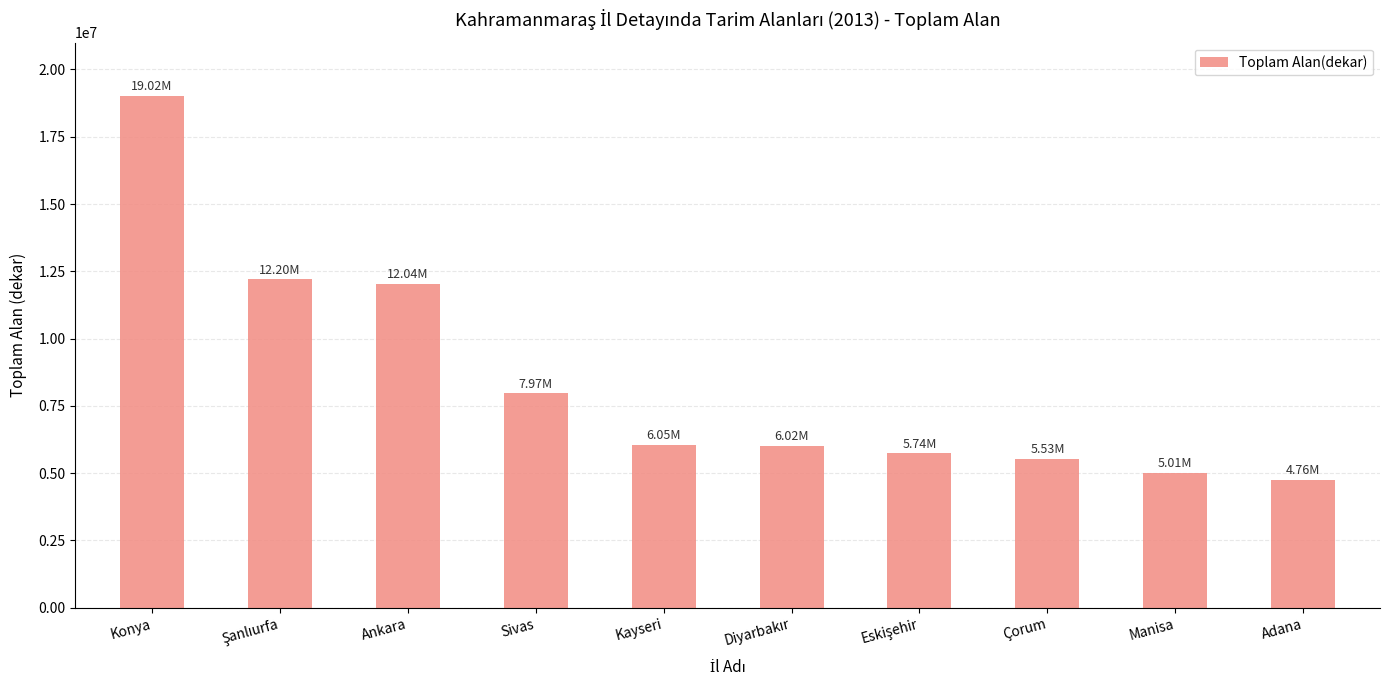

Which label corresponds to the largest value in the chart?

Konya